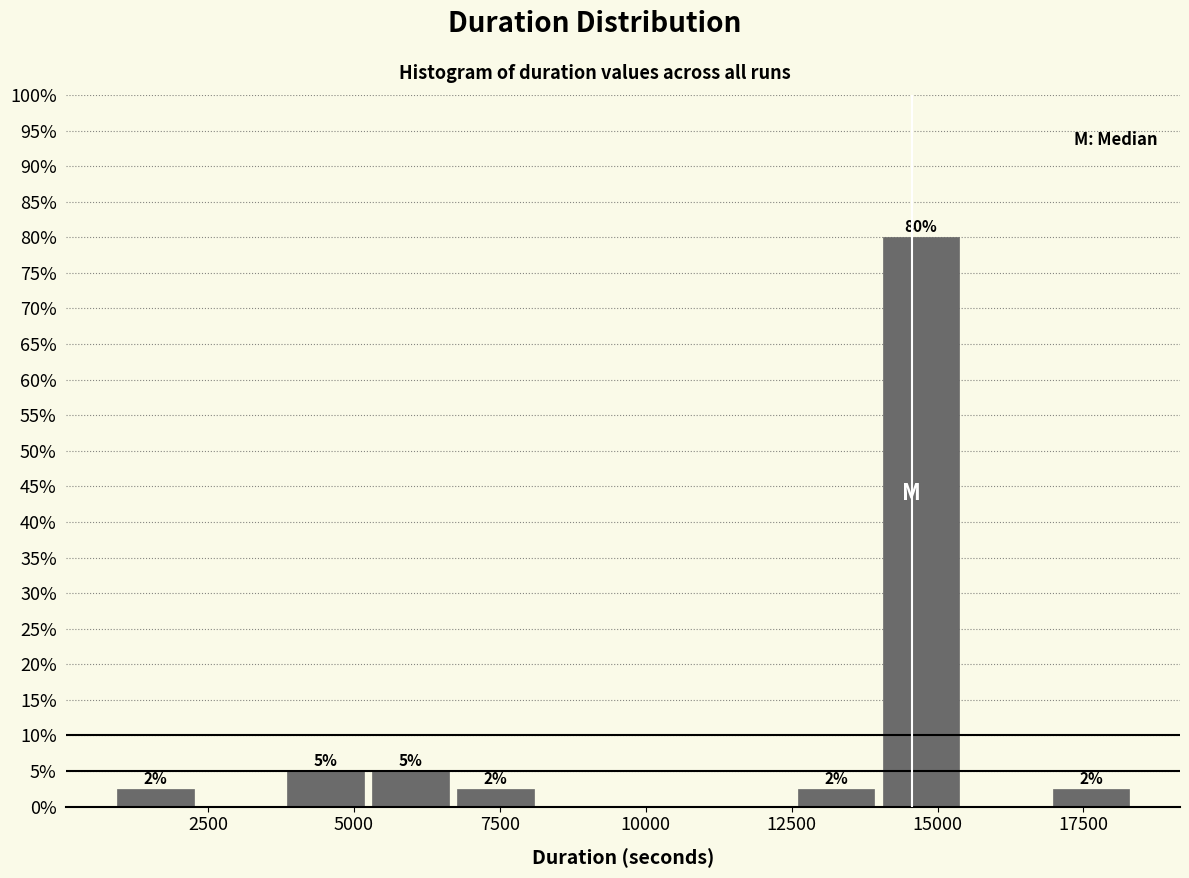

Around what value on the x-axis is the tallest bar? Give the approximate position of its centre, as read against the axis.

14500